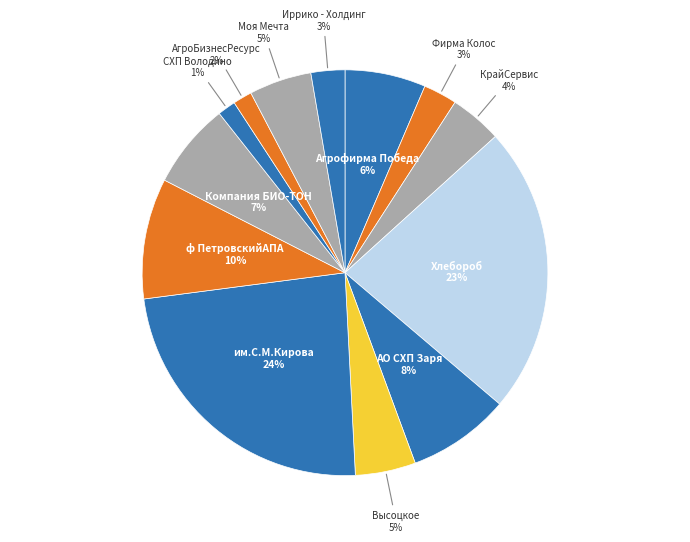

How many segments does this pie chart have?

13